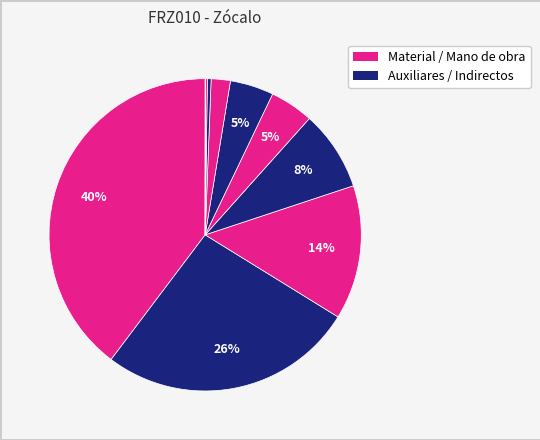

How many segments does this pie chart have?

10